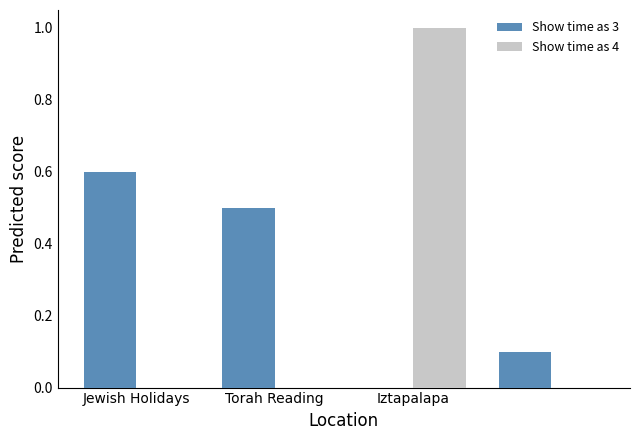

Count the number of data series in this chart.

2